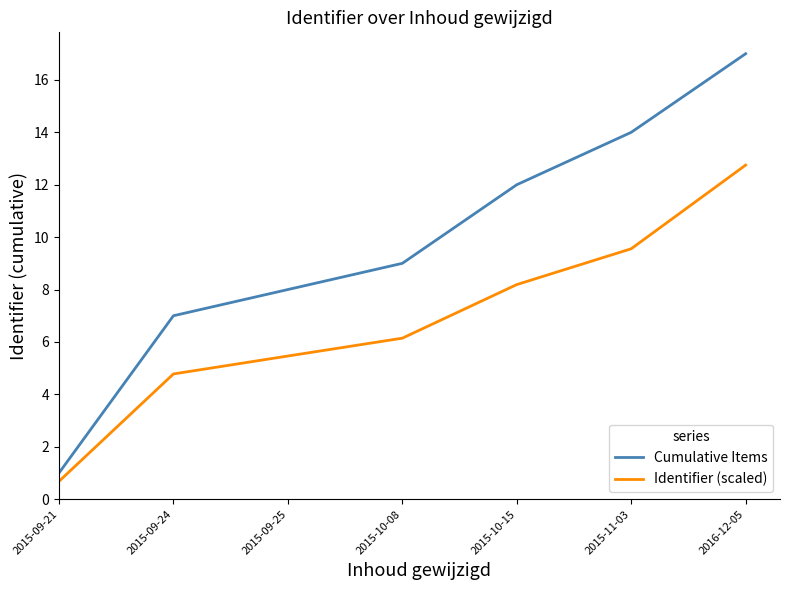

At which category does the chart reach its peak across all series?

2016-12-05